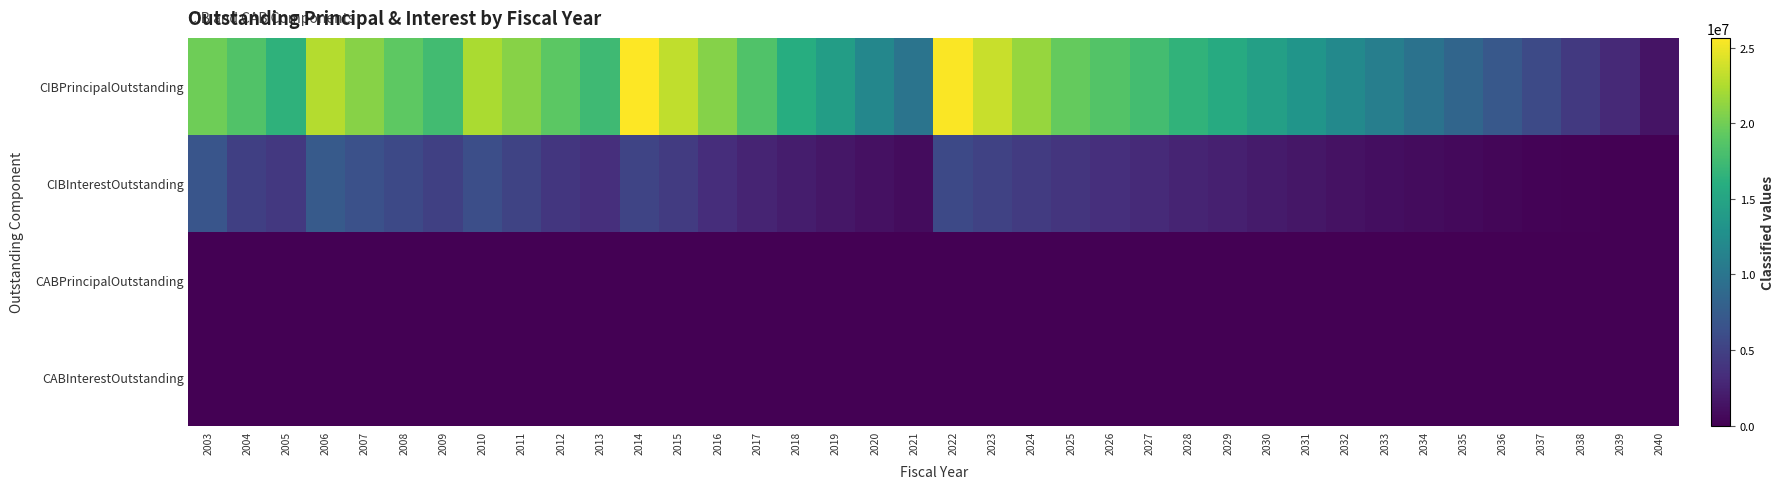

At which category is the sum across all series the highest?

2022